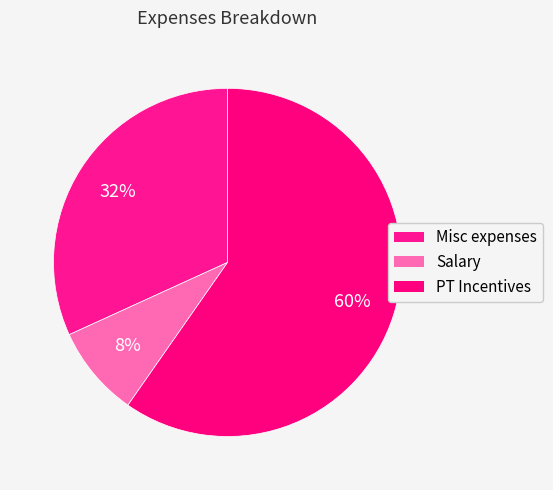

What percentage is the Misc expenses slice, to the nearest percent?

32%